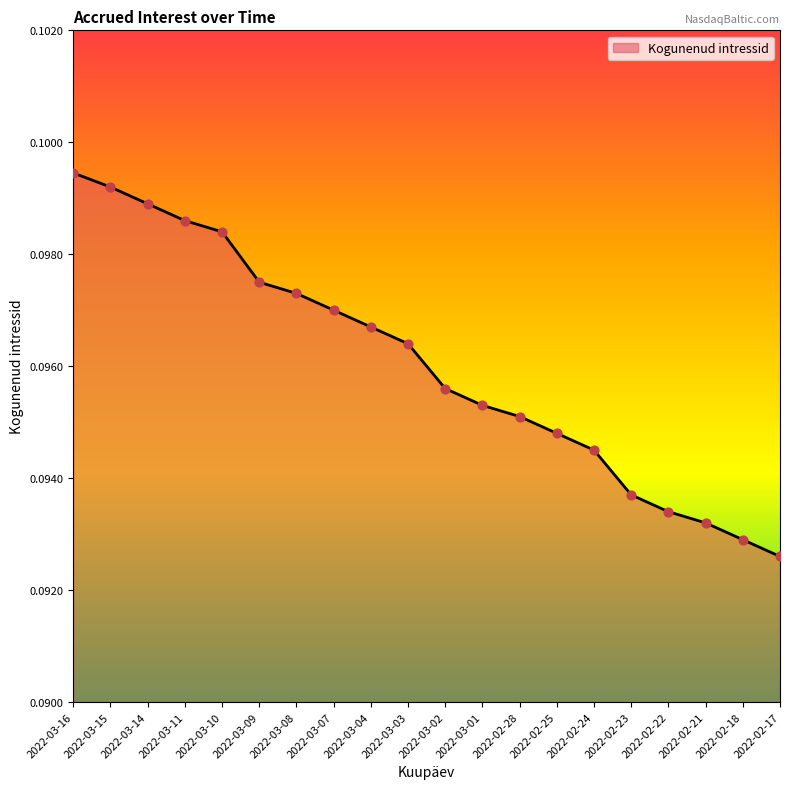

Which has a higher value, 2022-03-10 or 2022-03-16?

2022-03-16